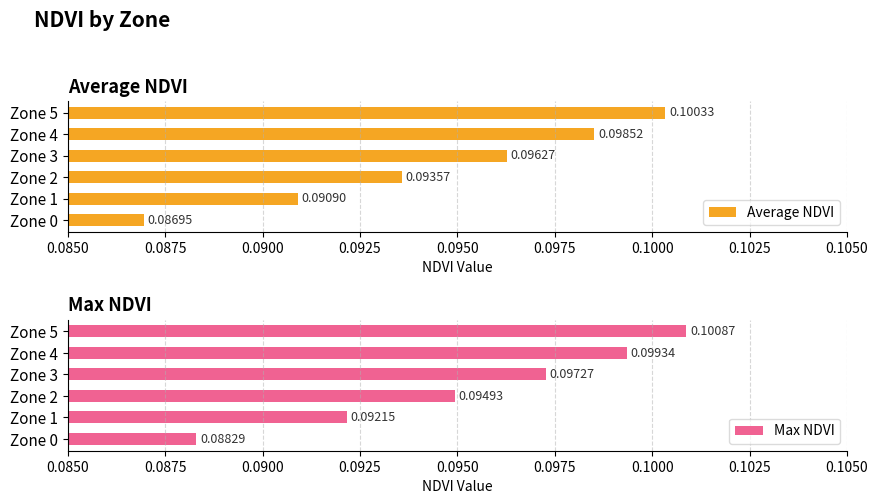

List the labels in order of Average NDVI value, largest first.

Zone 5, Zone 4, Zone 3, Zone 2, Zone 1, Zone 0